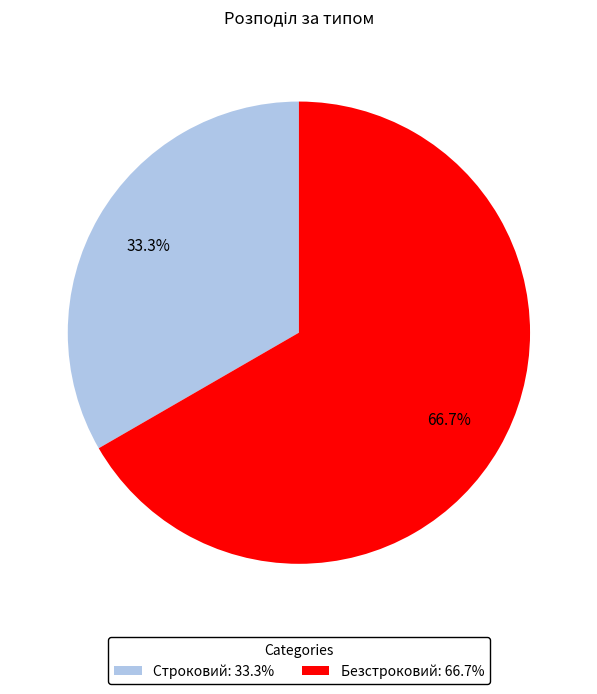

Does any single category account for the majority?

Yes